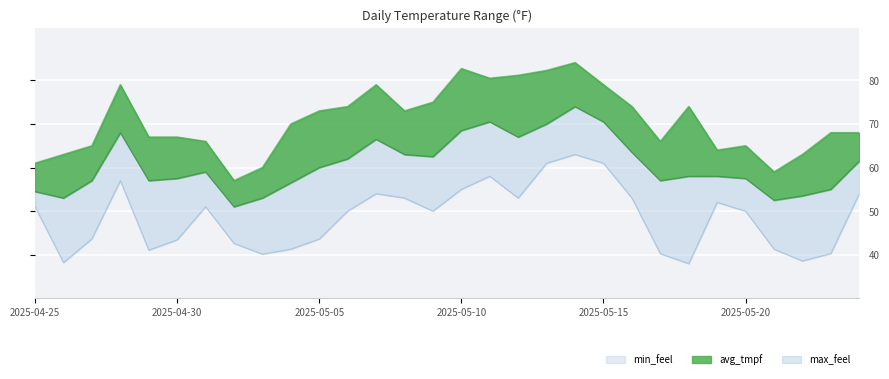

What is the smallest value displayed?

37.9